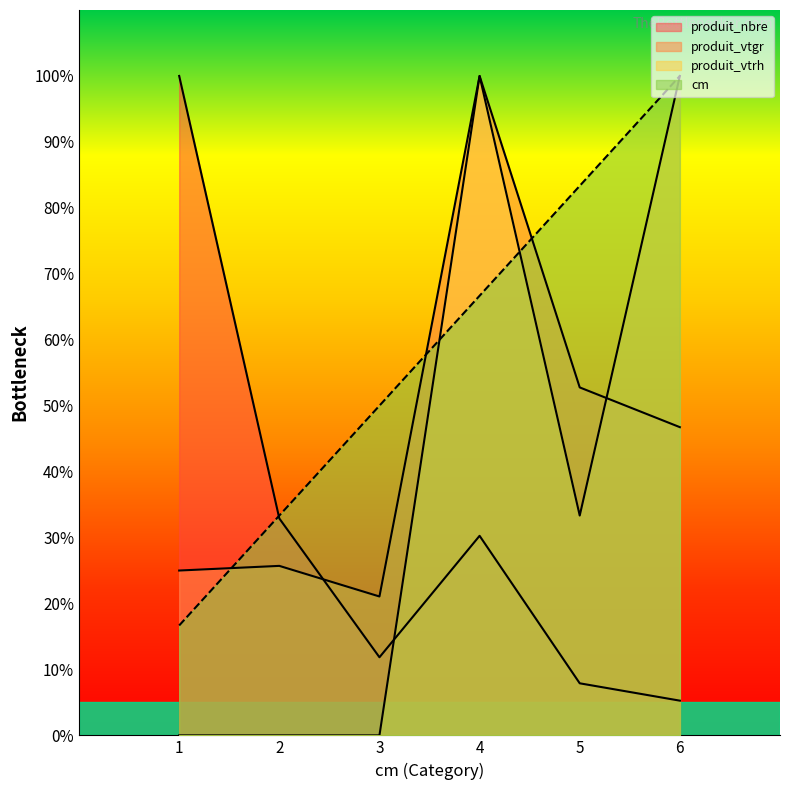

Where is the first local maximum for produit_vtrh?

4